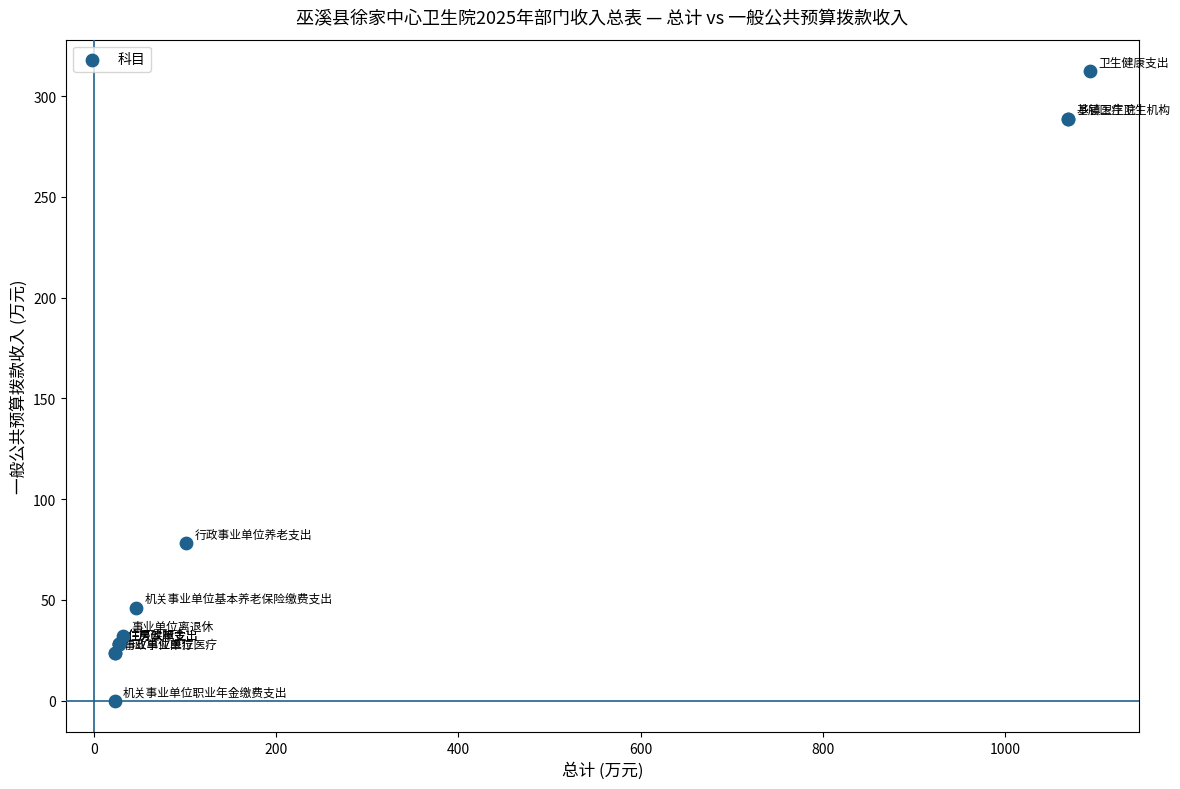

What Y value in the scatter plot is closest to 156?

78.4